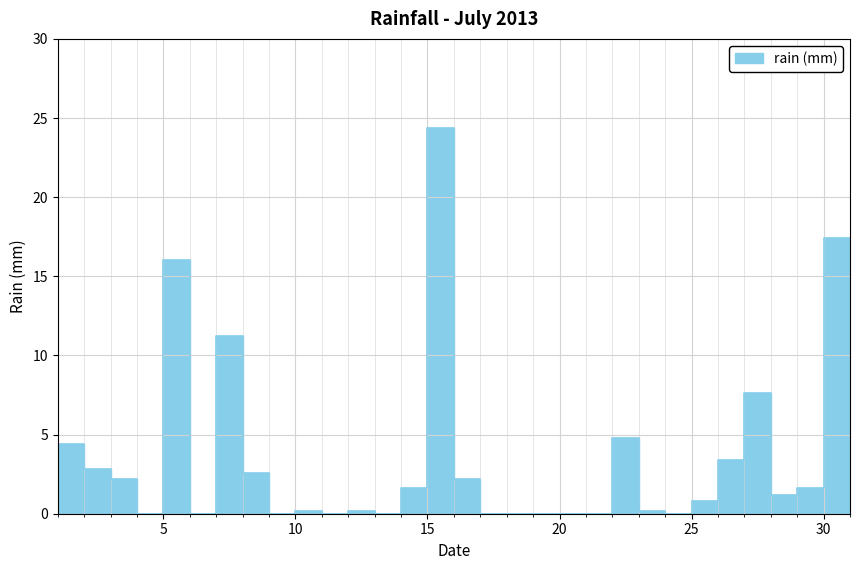

The chart shows a value of 3.4 at 2013-07-27. True or false?

True